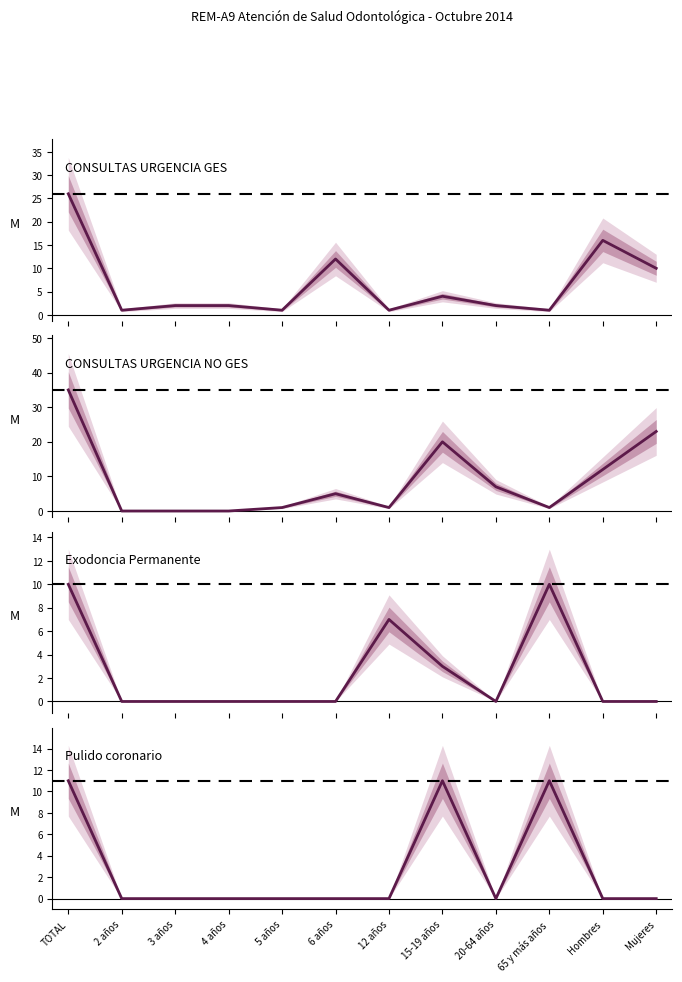

How many interior local valleys does the CONSULTAS URGENCIA NO GES series have?

2